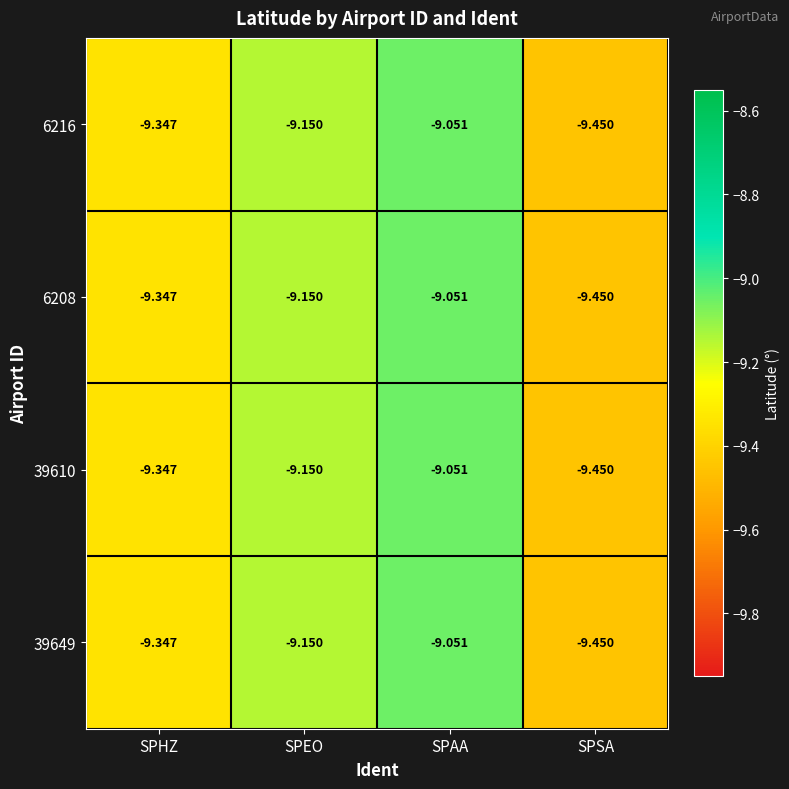

Which label corresponds to the largest value in the chart?

SPAA